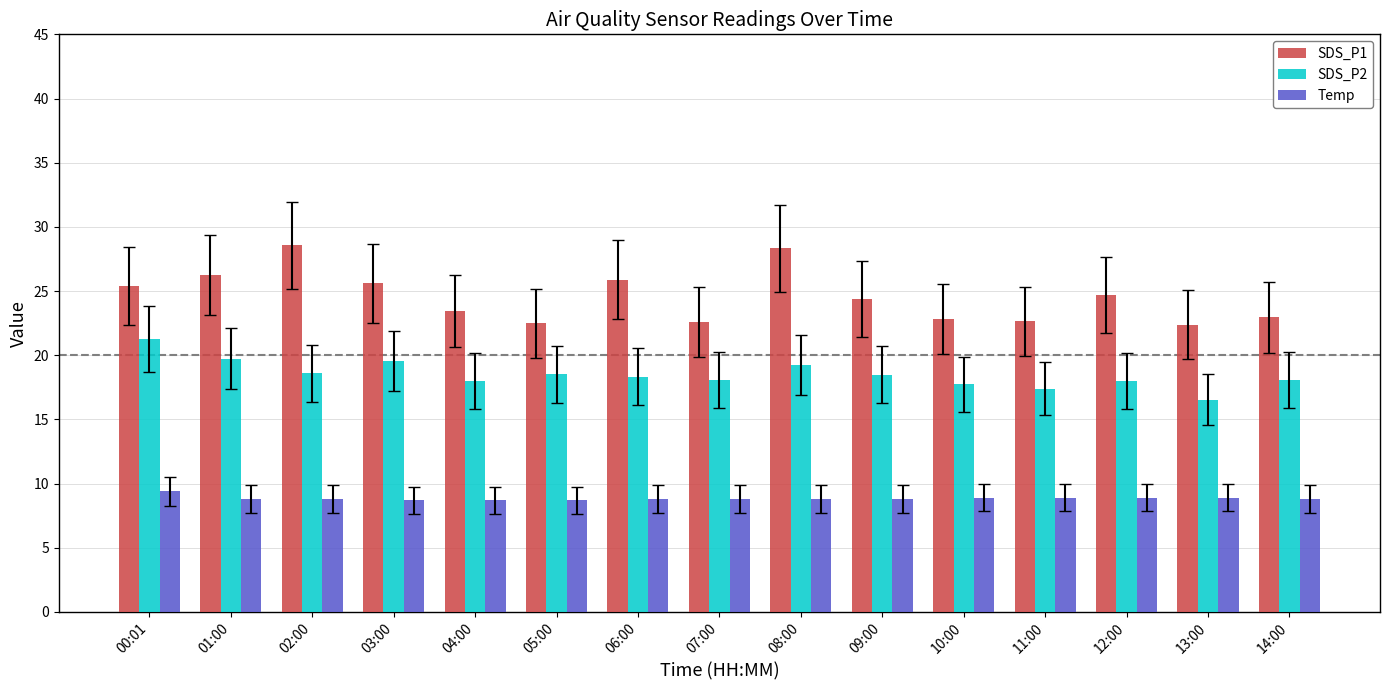

What is the difference between the maximum and minimum values in the SDS_P1 series?

6.2